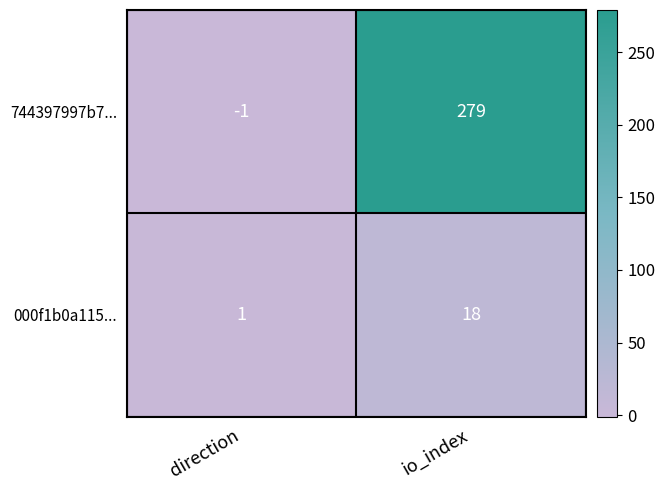

What is the greatest value displayed?

279